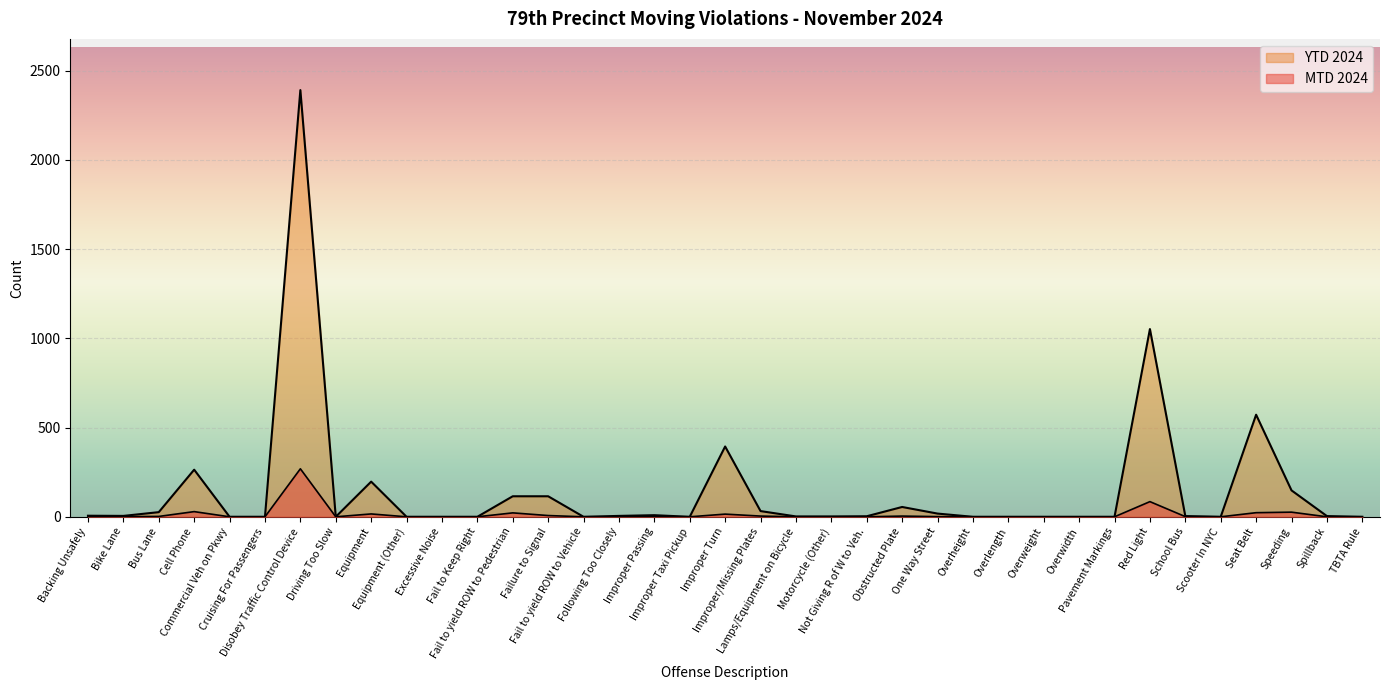

How many categories are shown in the chart?

37